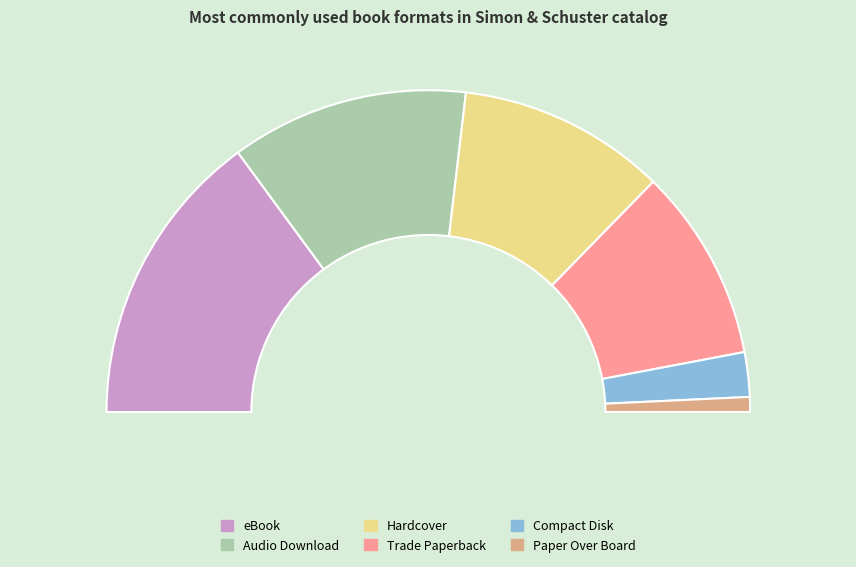

To the nearest percent, what is the difference between the Hardcover and Paper Over Board slice percentages?

19%